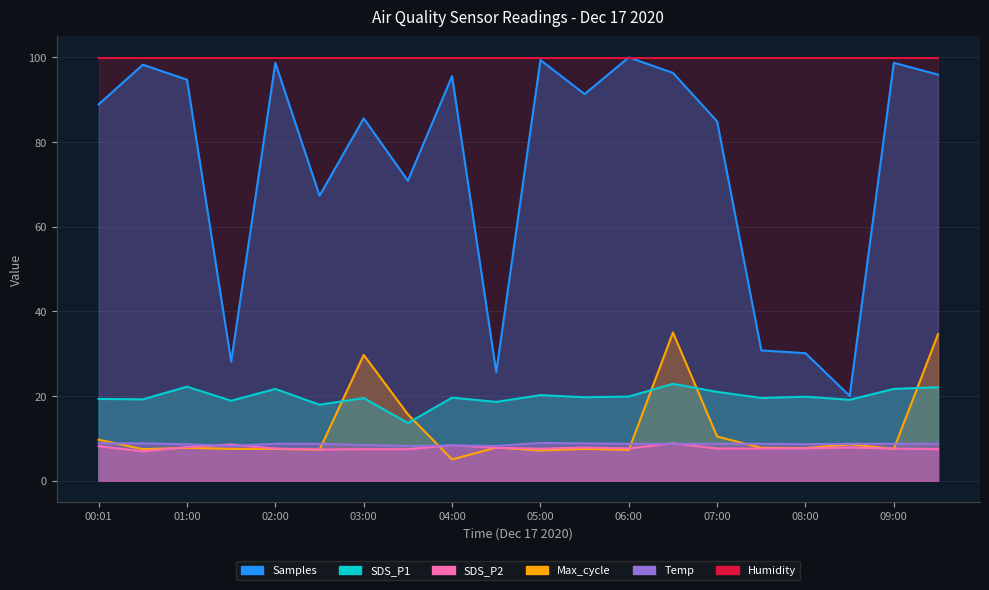

Read the Temp value at 08:00.

8.6